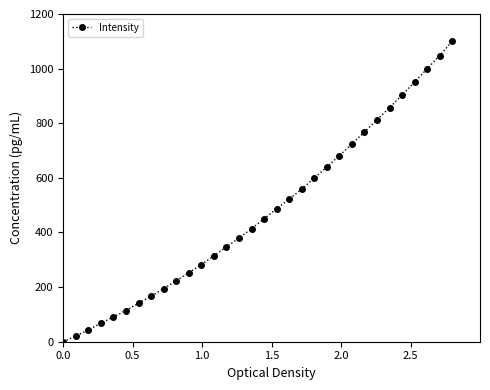

Reading left to right, extract all data points from this chart.

0.0	20.9	42.8	67.9	90.7	114.1	140.9	167.2	194.5	223.4	252.6	282.6	314.4	347.4	379.7	413.7	450.2	486.7	522.6	558.2	599.4	639.6	681.6	723.7	767.9	812.9	857.0	903.3	950.6	999.8	1047.8	1100.0